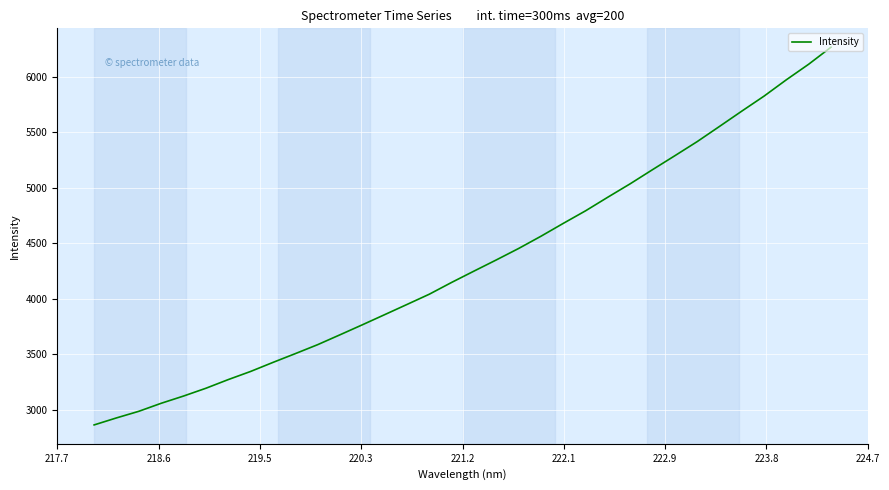

Does the chart display data point markers on the line(s)?

No